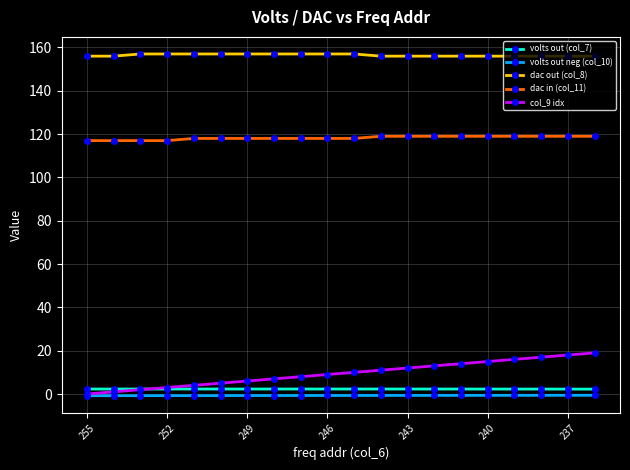

At how many categories does at least one series exceed 93?

20